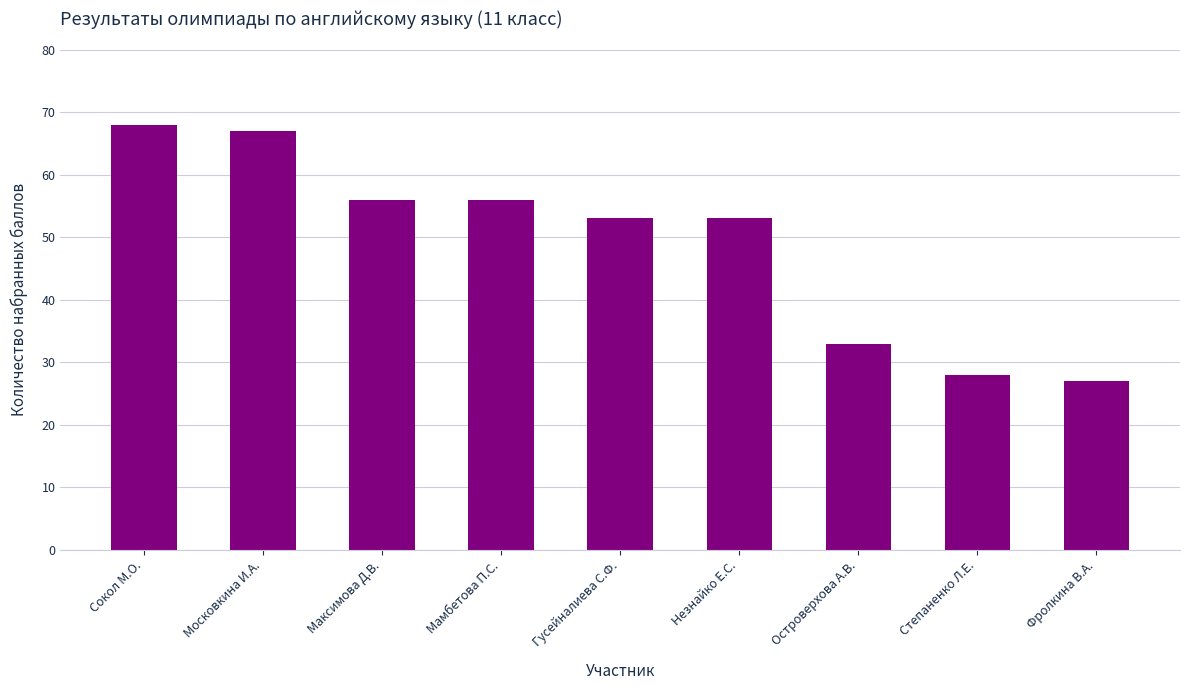

Does the chart contain any negative values?

No